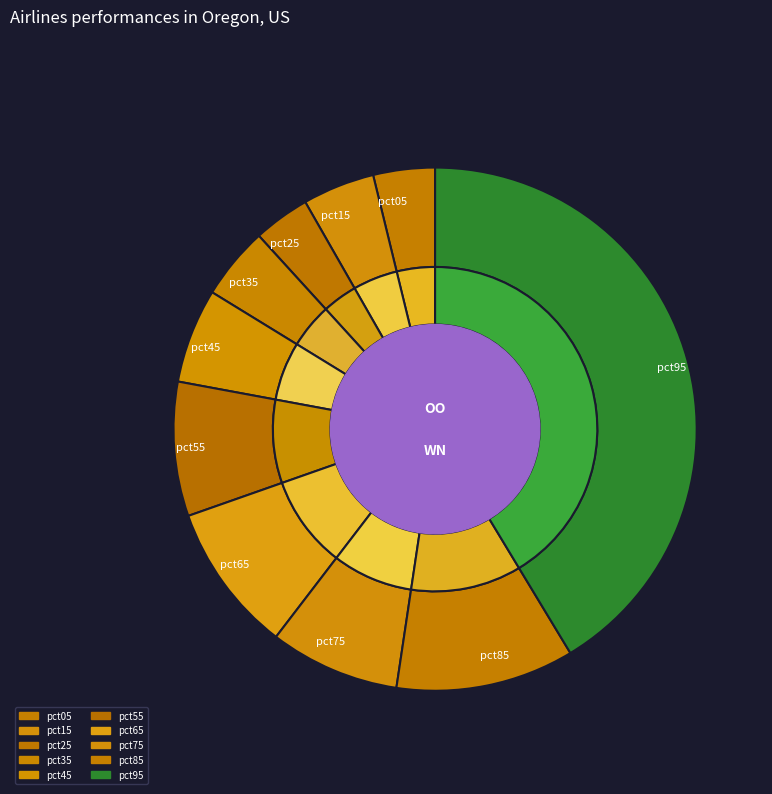

To the nearest percent, what portion does pct45 represent?

6%